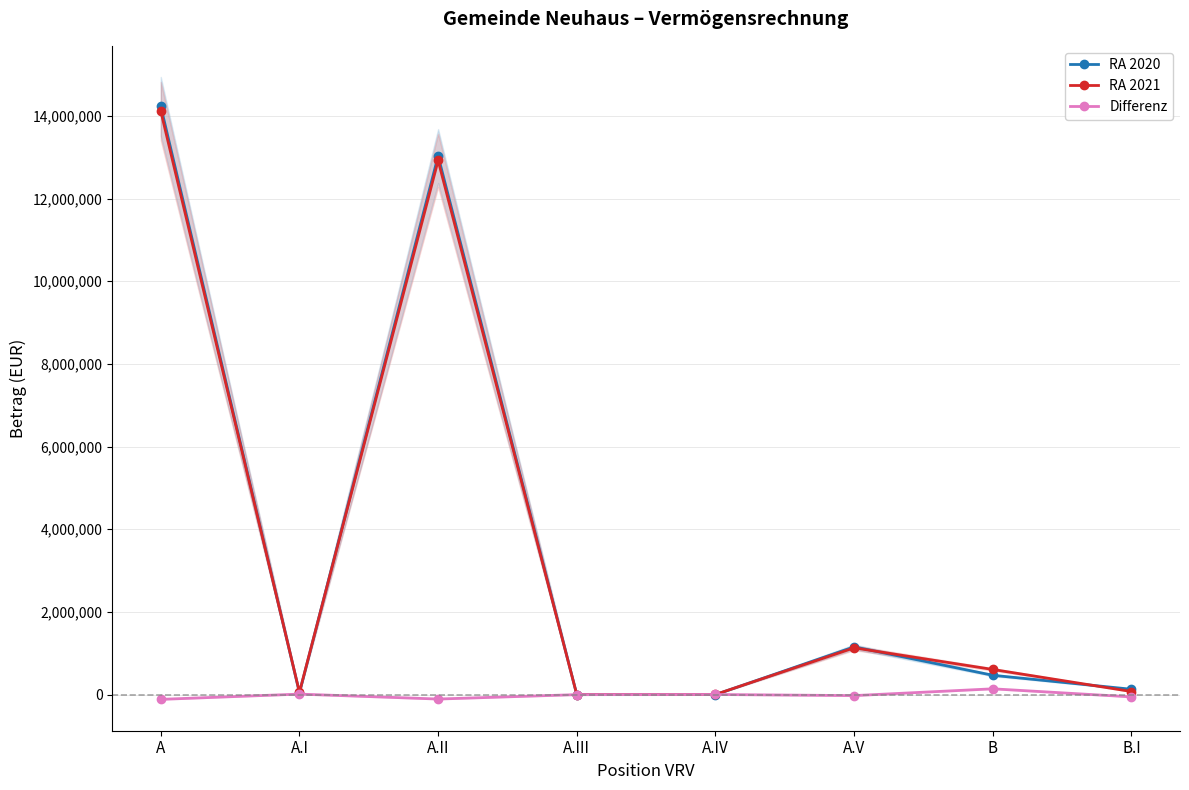

True or false: Differenz and RA 2020 cross at least once.

True